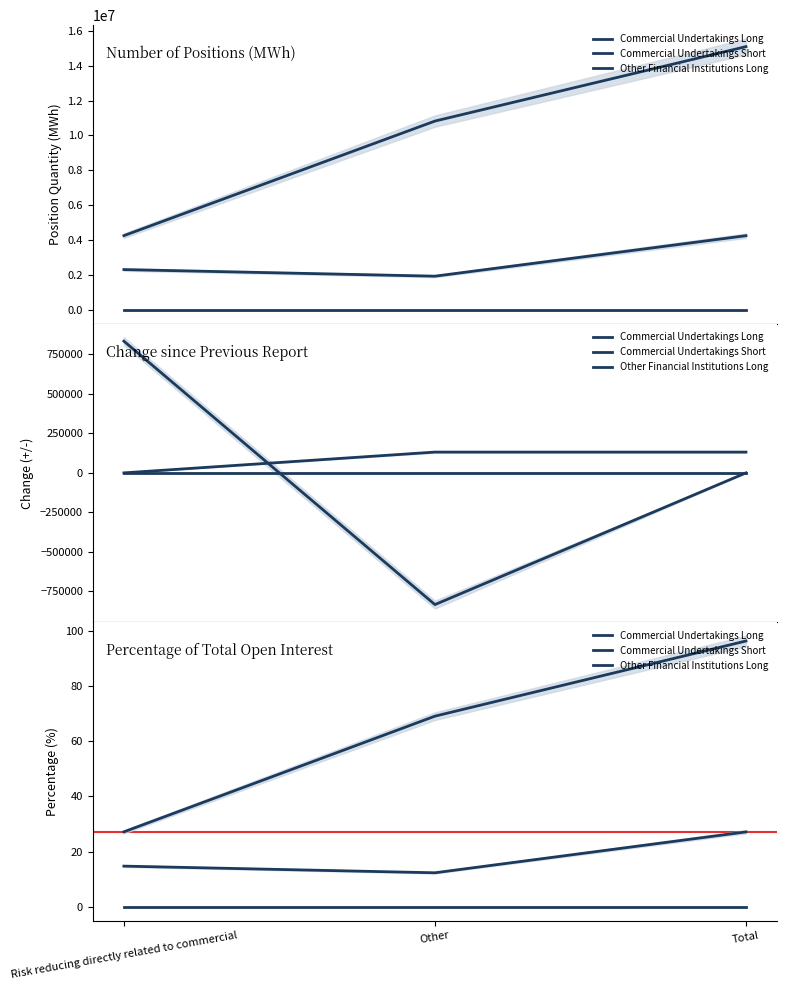

What is the minimum value for Commercial Undertakings Short?

27.2